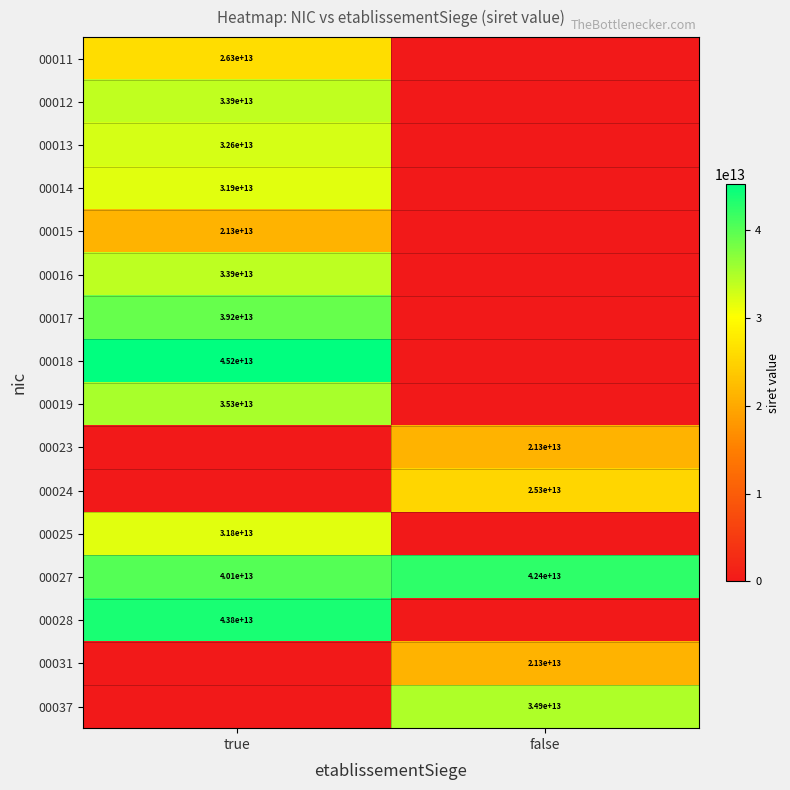

Is the value of 00037 at false greater than the value of 00025 at true?

Yes